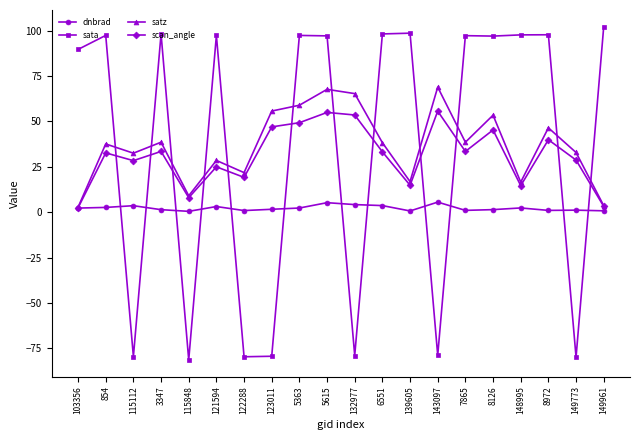

What is the sum of the scan_angle values at 6551 and 149961?

36.4